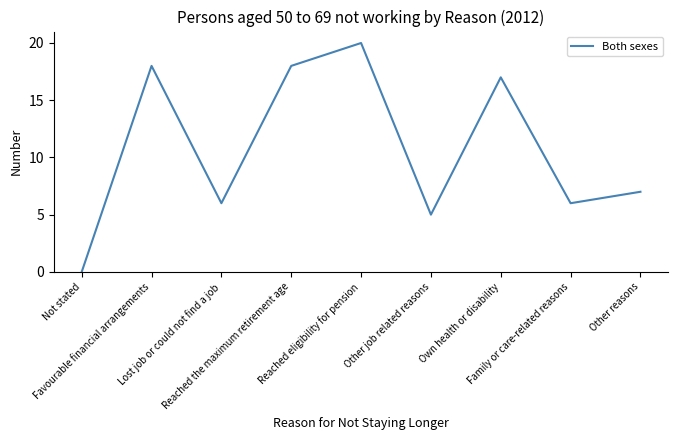

Reading right to left, transcribe all the data shown in this chart.

Other reasons=7	Family or care-related reasons=6	Own health or disability=17	Other job related reasons=5	Reached eligibility for pension=20	Reached the maximum retirement age=18	Lost job or could not find a job=6	Favourable financial arrangements=18	Not stated=0